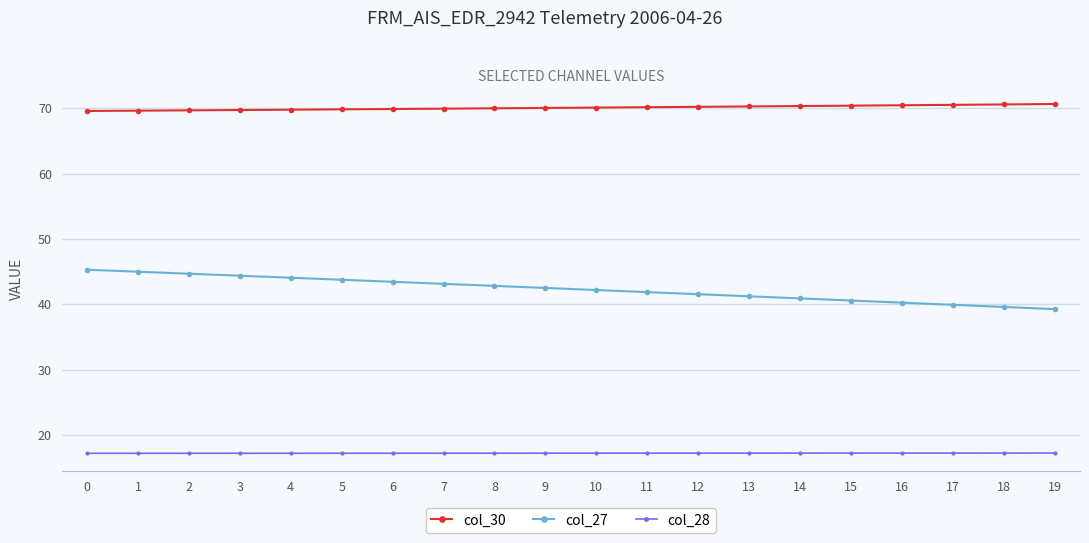

At 0, list the series in order from largest to smallest.

col_30, col_27, col_28